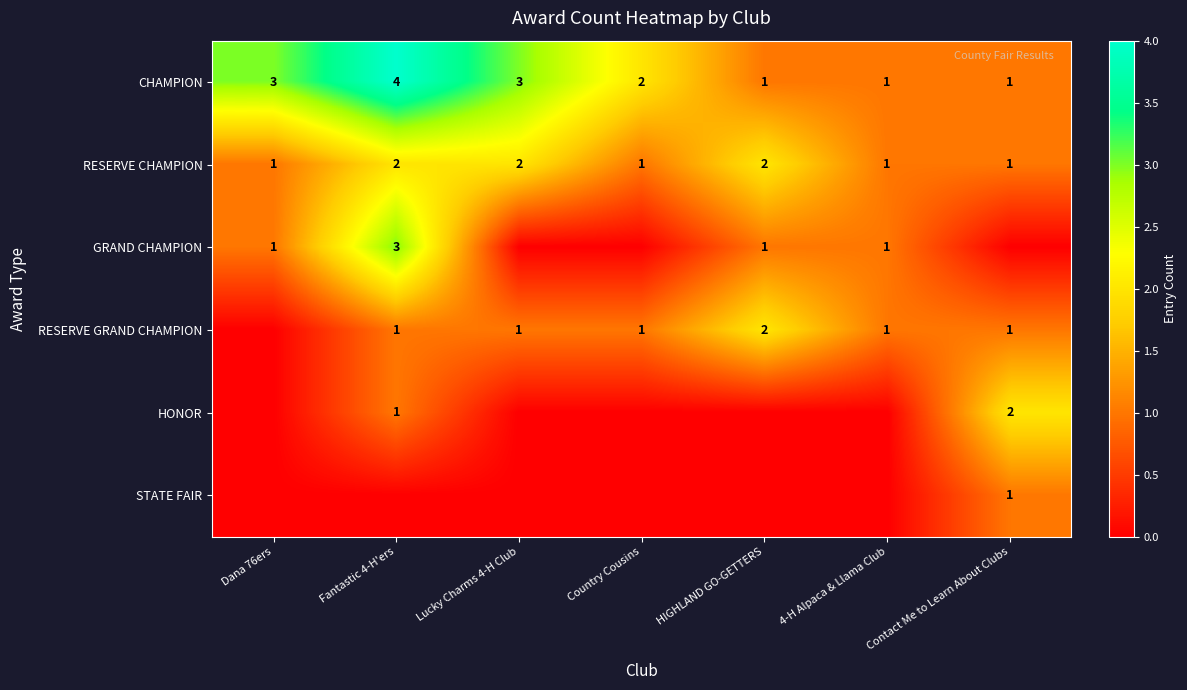

The GRAND CHAMPION series shows 1 at Fantastic 4-H'ers. True or false?

False